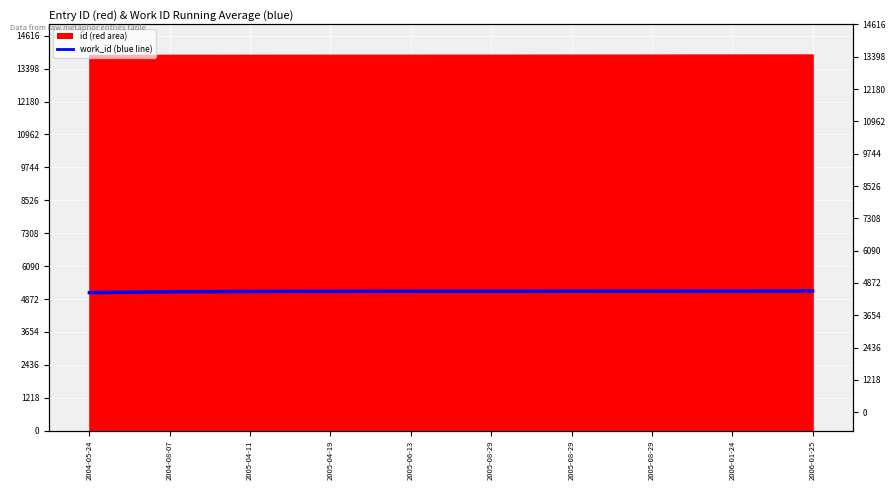

Reading left to right, what are all the values shown in this chart?

5110.0	5142.5	5153.3	5158.8	5162.0	5164.2	5165.7	5166.9	5167.8	5168.5